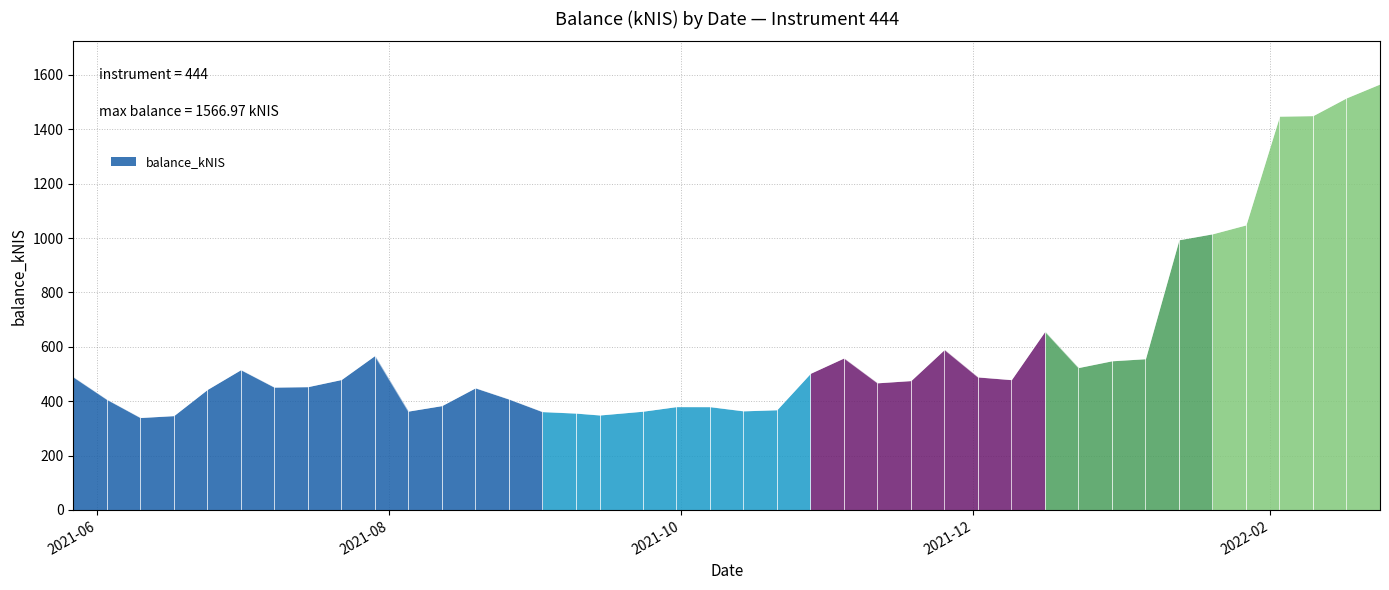

How many series are shown in this chart?

1